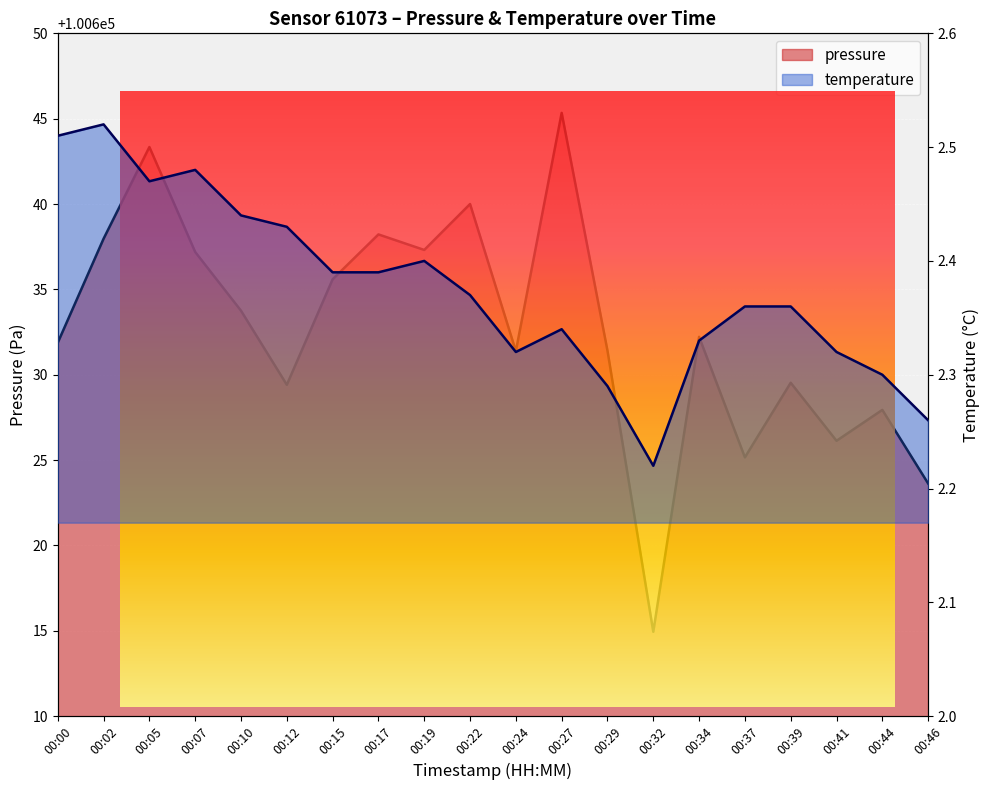

What is the difference between the second highest and minimum values in the pressure series?

28.4